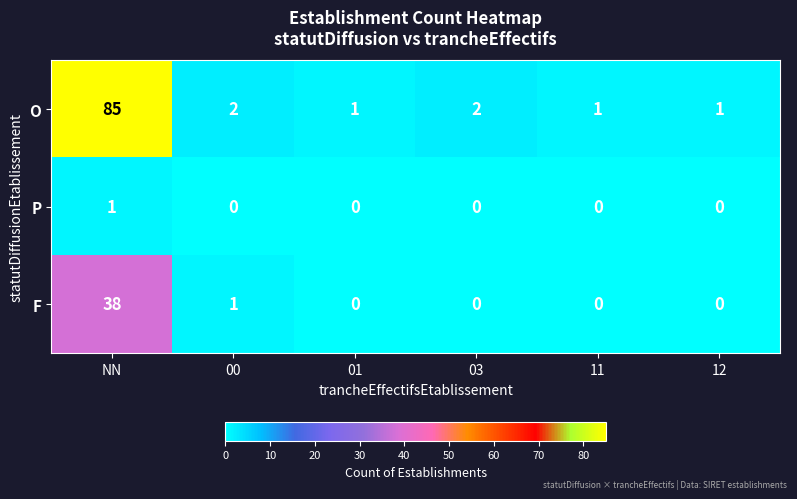

What is the average value of the O series?

15